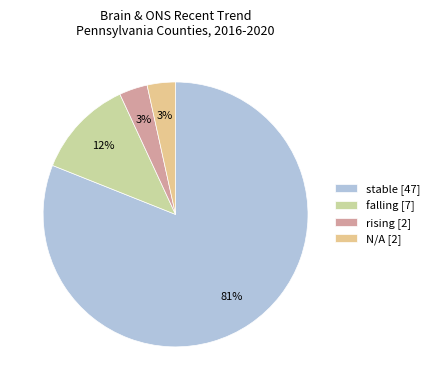

How many slices are in this pie chart?

4